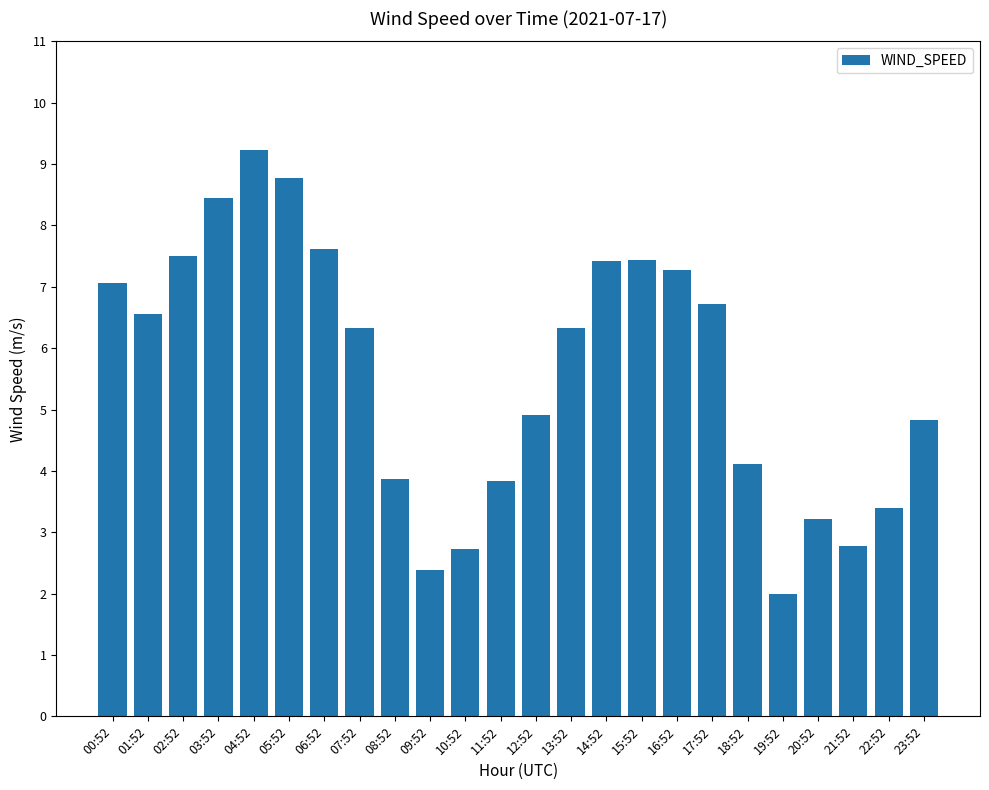

At which category does the chart reach its peak across all series?

04:52